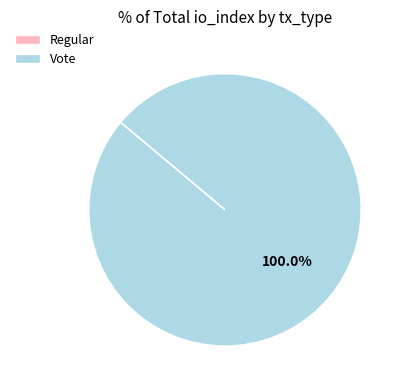

What is the majority slice?

Vote